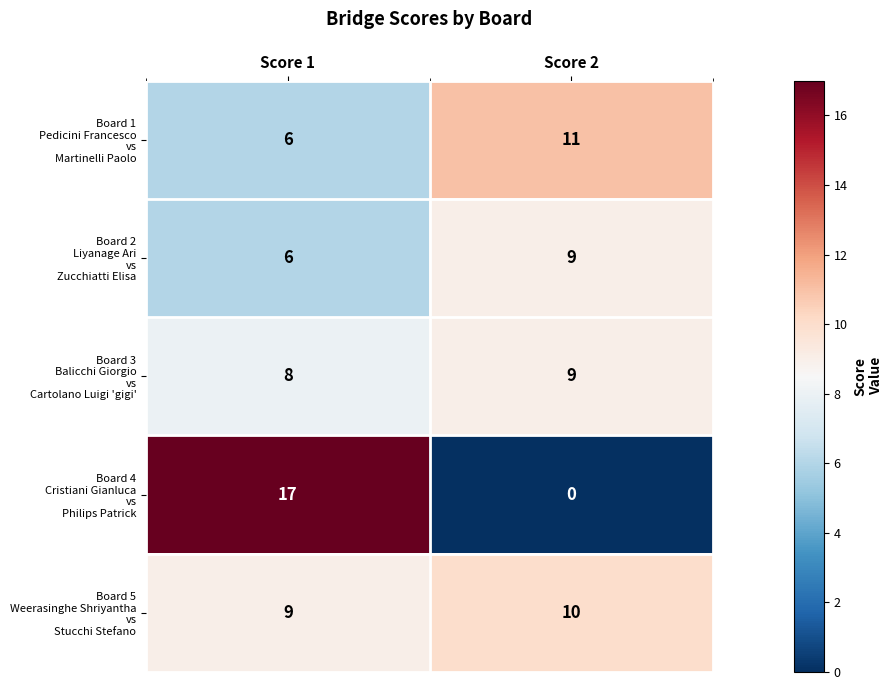

What is the total value across all series at Score 1?

46